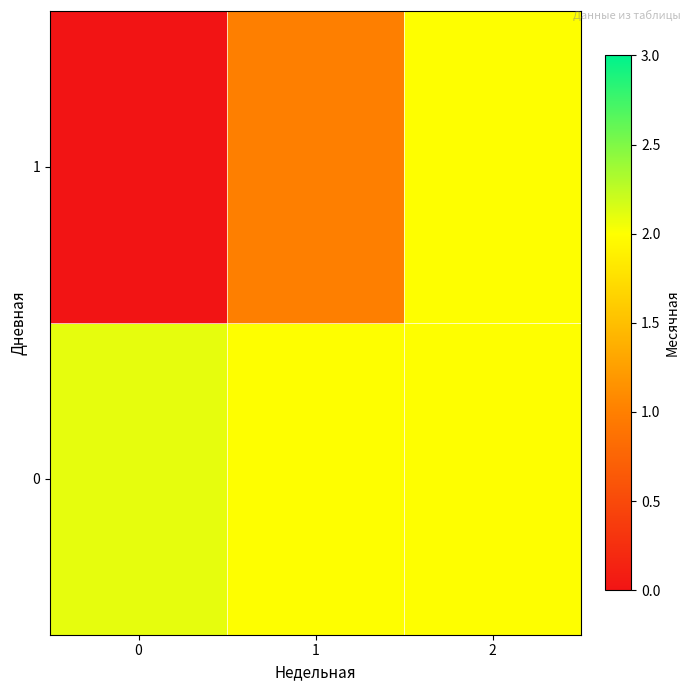

At how many categories does at least one series exceed 2?

1